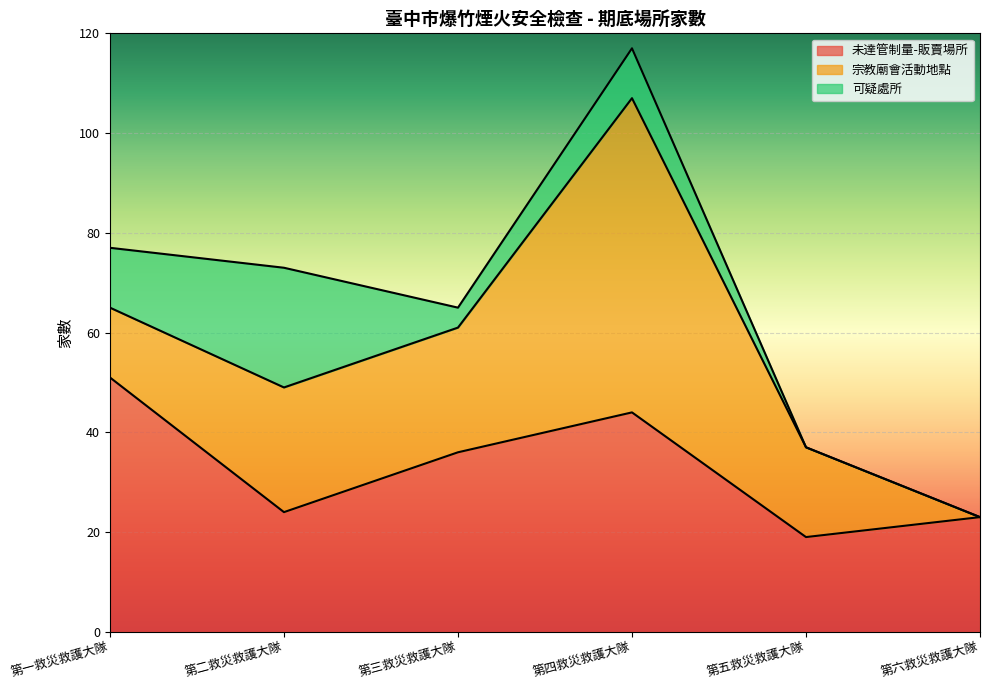

At which label is 未達管制量-販賣場所 closest to 35?

第三救災救護大隊